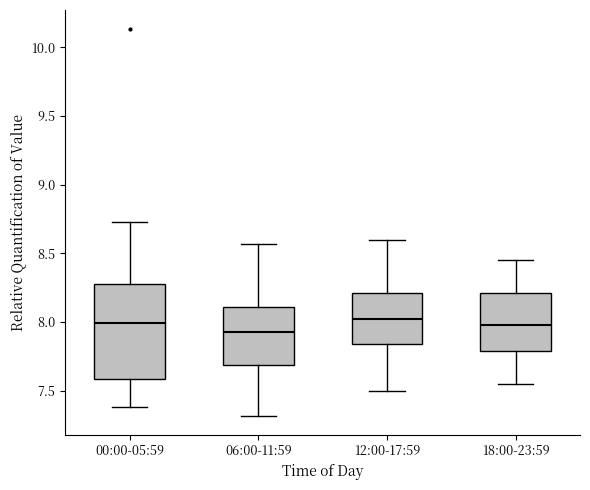

Where is the lower edge of the box for 12:00-17:59 on the y-axis? The values are not printed on the chart, so give them approximately, as read against the axis.

7.85